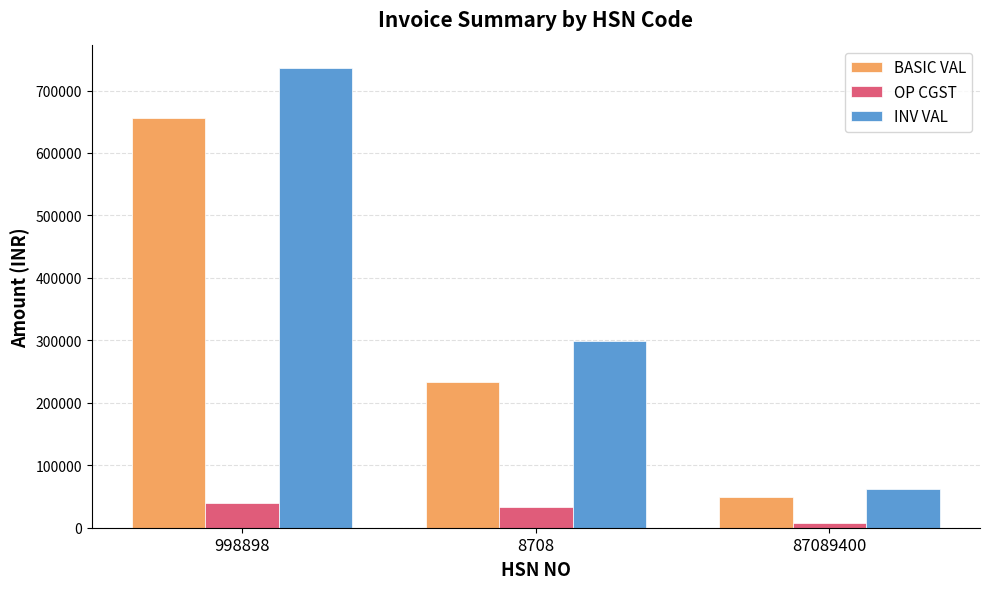

Read the BASIC VAL value at 998898.

656630.3